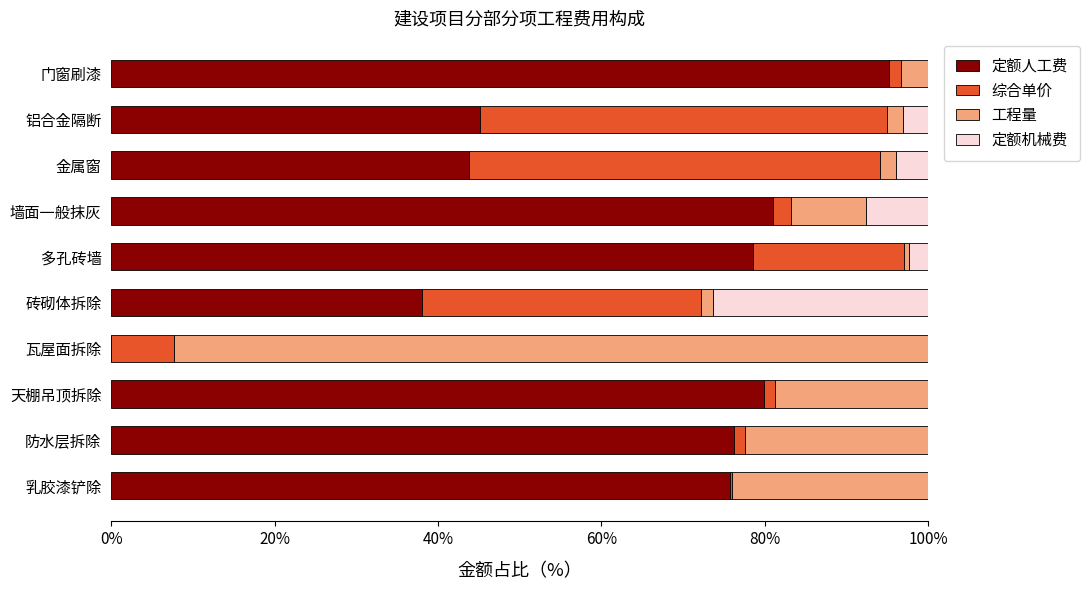

What is the total value across all series at 瓦屋面拆除?

100.0